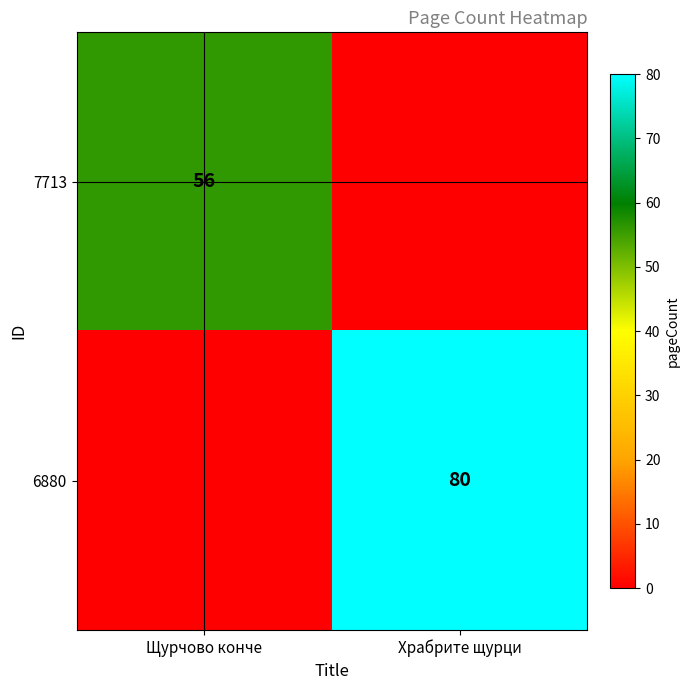

Is it true that 7713 equals 94 at Щурчово конче?

False